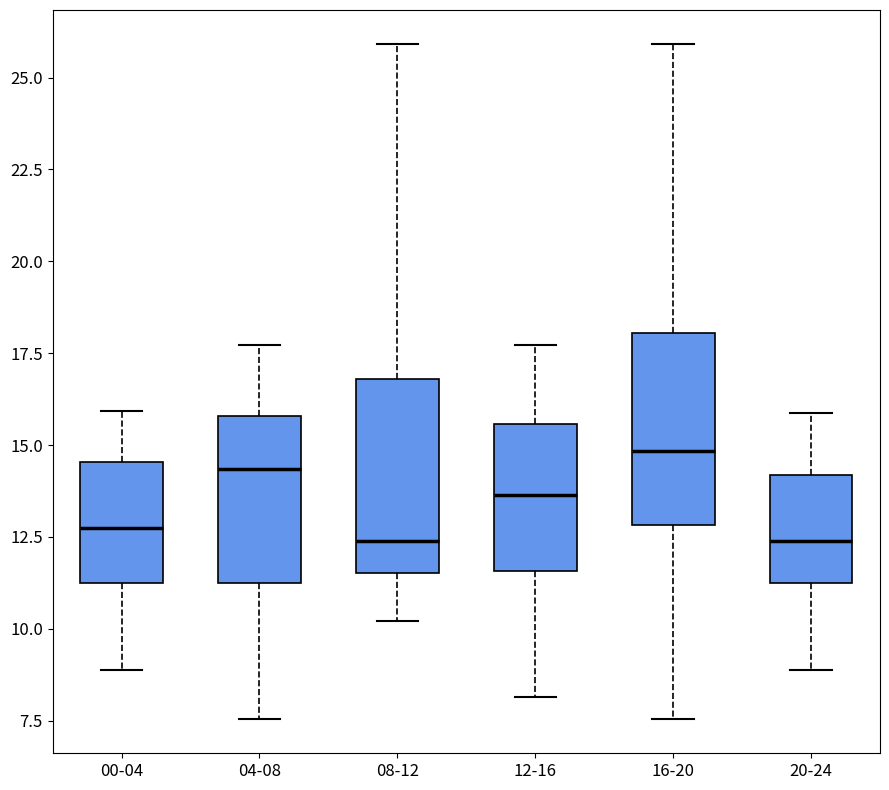

Reading left to right, transcribe this box plot: for each box, give where its median line is, the range the box spans, and where its two whiskers end, as read against the y-axis. The values are not printed on the chart, so give them approximately, as read against the axis.

00-04: median 13.0, box 11.0 to 14.5, whiskers 9.0 to 16.0
04-08: median 14.5, box 11.0 to 16.0, whiskers 7.5 to 17.5
08-12: median 12.5, box 11.5 to 17.0, whiskers 10.0 to 26.0
12-16: median 13.5, box 11.5 to 15.5, whiskers 8.0 to 17.5
16-20: median 15.0, box 13.0 to 18.0, whiskers 7.5 to 26.0
20-24: median 12.5, box 11.0 to 14.0, whiskers 9.0 to 16.0